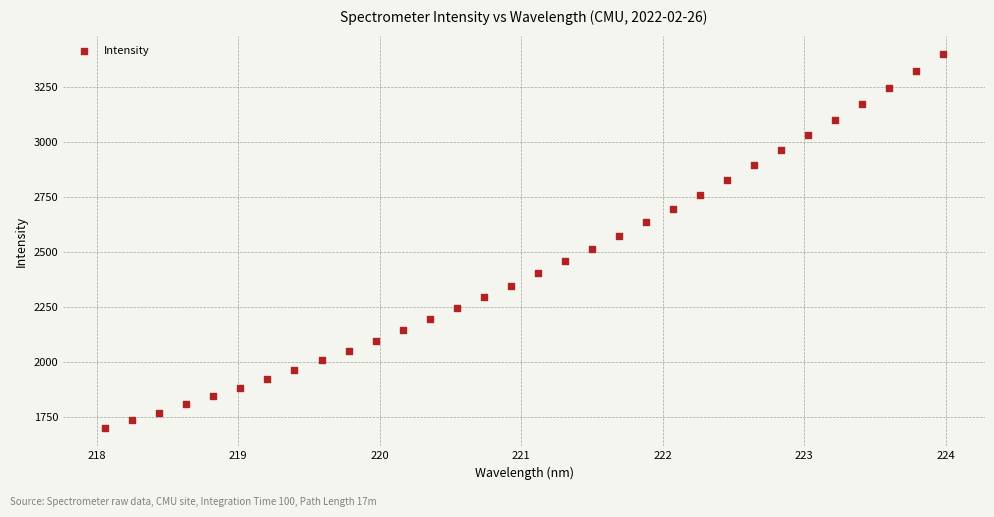

What is the range of X values (max minus min)?

5.9